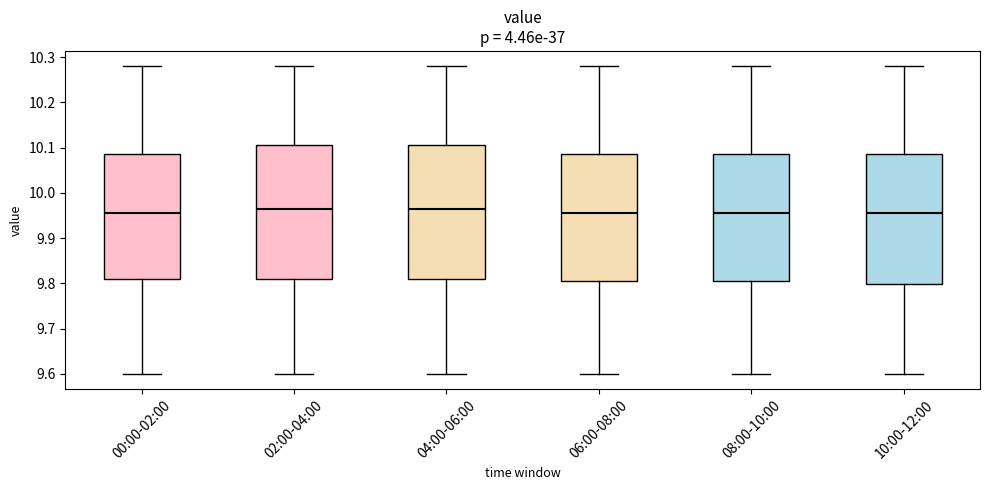

Reading left to right, transcribe this box plot: for each box, give where its median line is, the range the box spans, and where its two whiskers end, as read against the y-axis. The values are not printed on the chart, so give them approximately, as read against the axis.

00:00-02:00: median 9.96, box 9.81 to 10.09, whiskers 9.60 to 10.28
02:00-04:00: median 9.97, box 9.81 to 10.11, whiskers 9.60 to 10.28
04:00-06:00: median 9.97, box 9.81 to 10.11, whiskers 9.60 to 10.28
06:00-08:00: median 9.96, box 9.81 to 10.09, whiskers 9.60 to 10.28
08:00-10:00: median 9.96, box 9.81 to 10.09, whiskers 9.60 to 10.28
10:00-12:00: median 9.96, box 9.80 to 10.09, whiskers 9.60 to 10.28